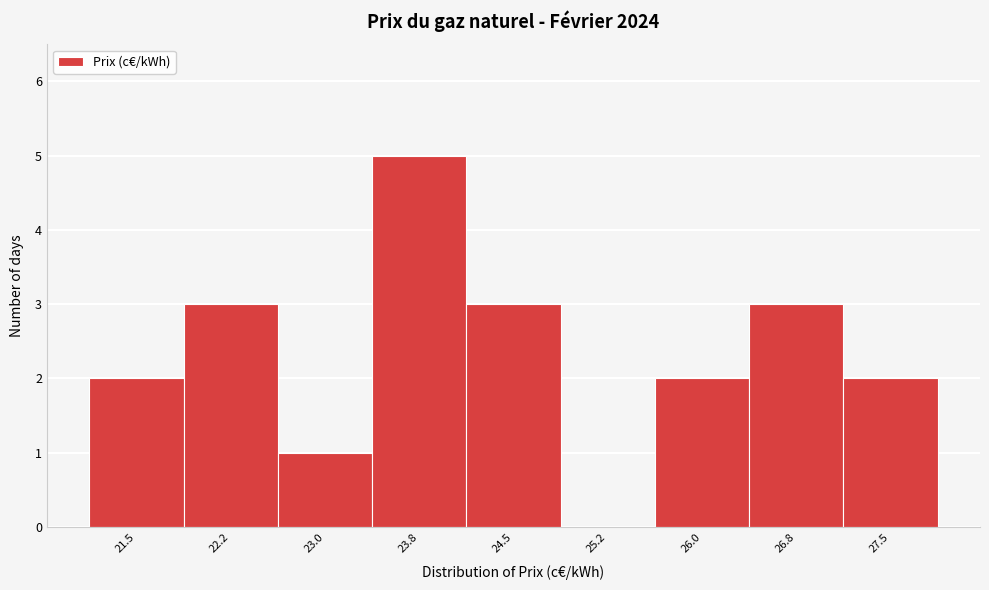

Reading left to right, extract all data points from this chart.

21.5=2	22.2=3	23.0=1	23.8=5	24.5=3	25.2=0	26.0=2	26.8=3	27.5=2